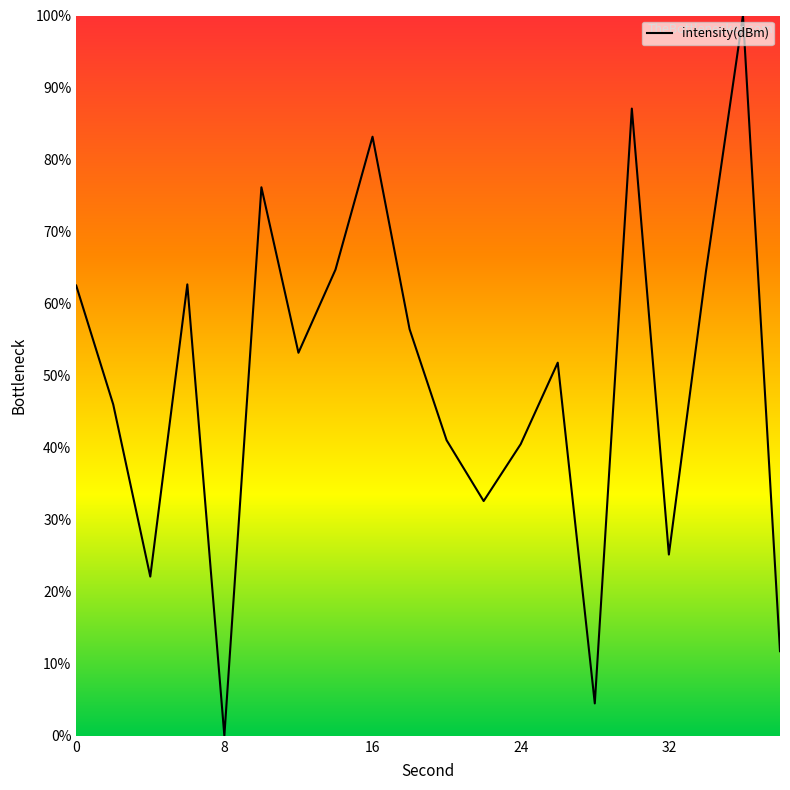

What is the difference between the maximum and minimum values?

100.0